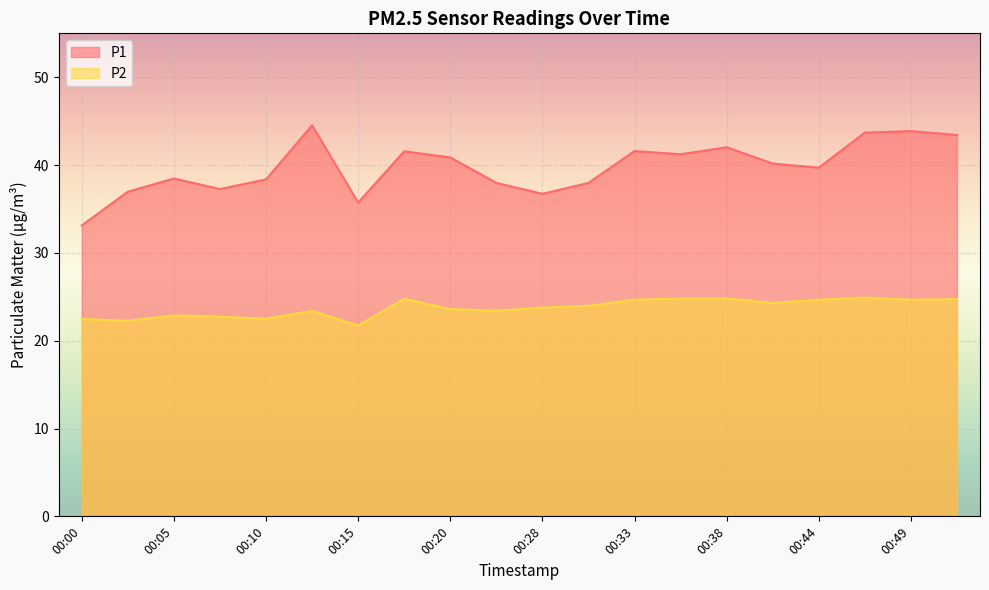

What is the value of the P2 point at the 3rd from the left?

22.9